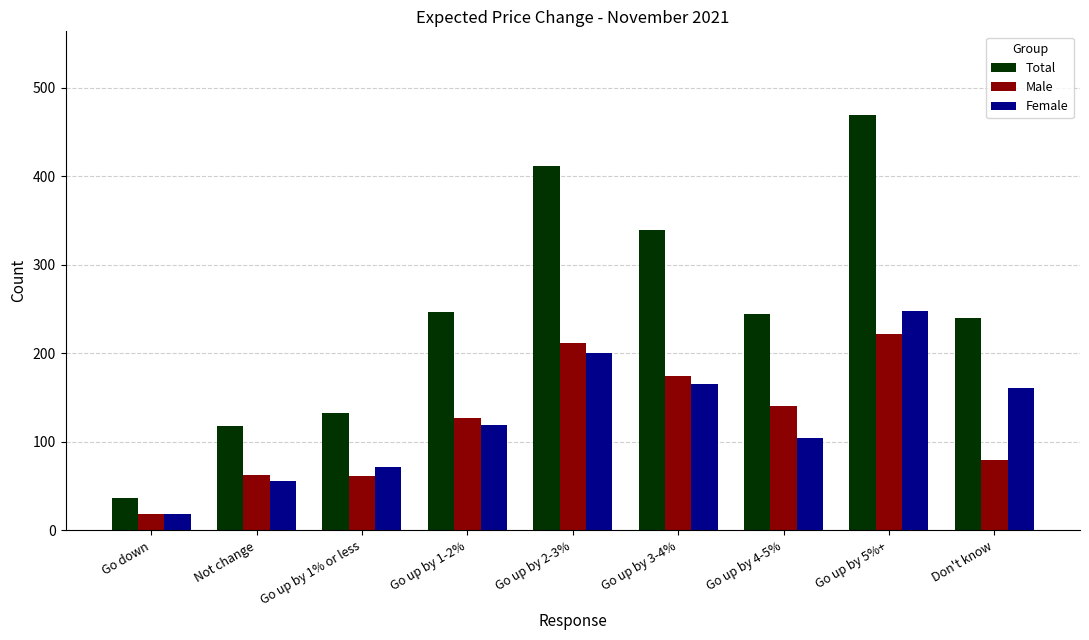

What is the label of the 4th bar from the left?

Go up by 1-2%